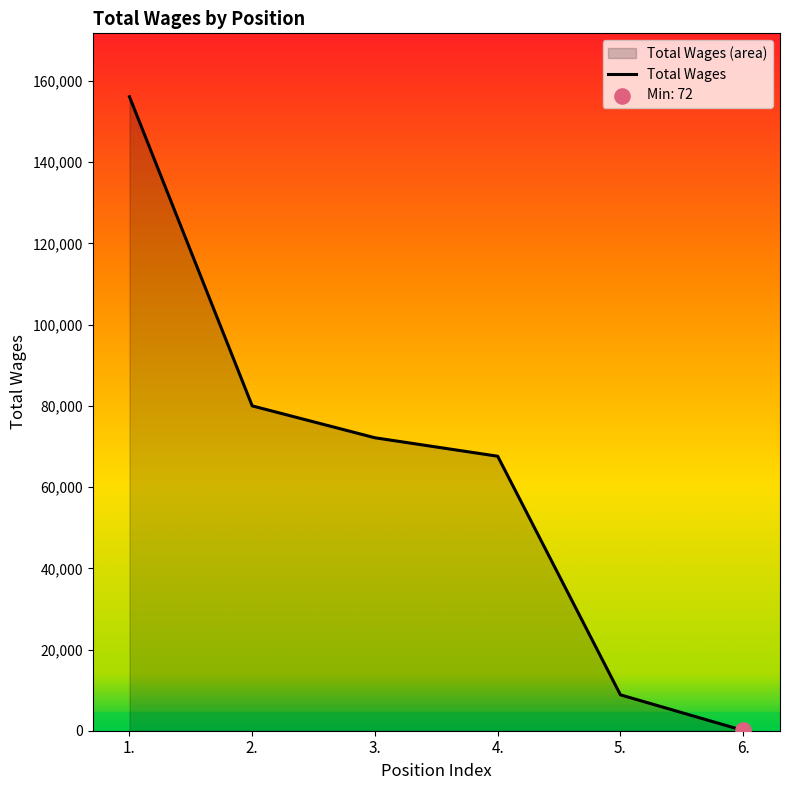

Which has a higher value, 6. or 2.?

2.